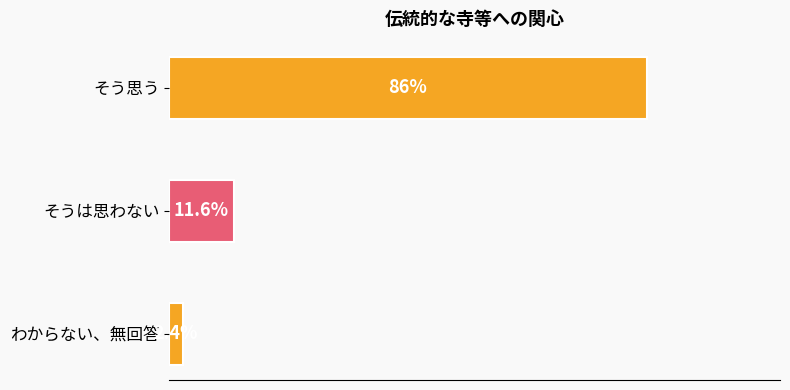

What is the label of the 3rd bar from the bottom?

そう思う